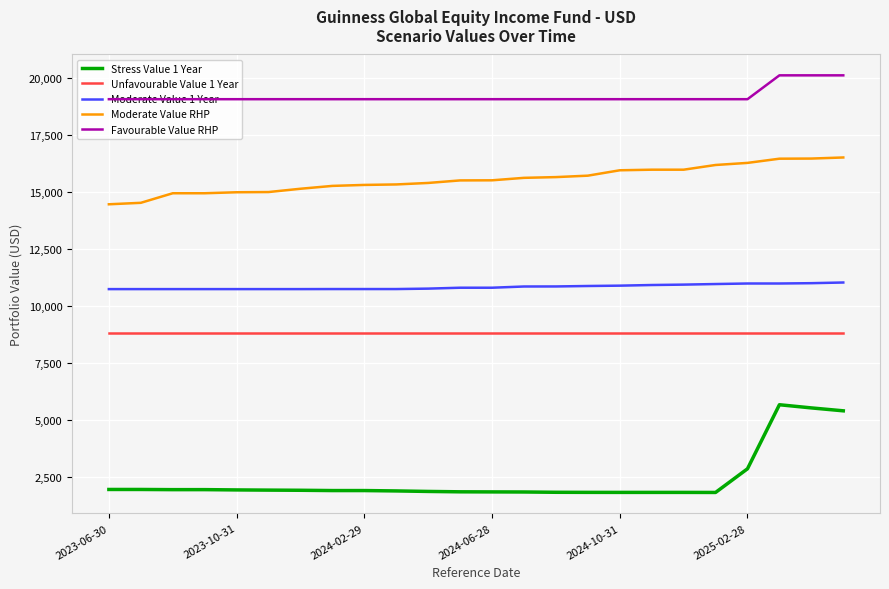

Does the chart have visible grid lines?

Yes